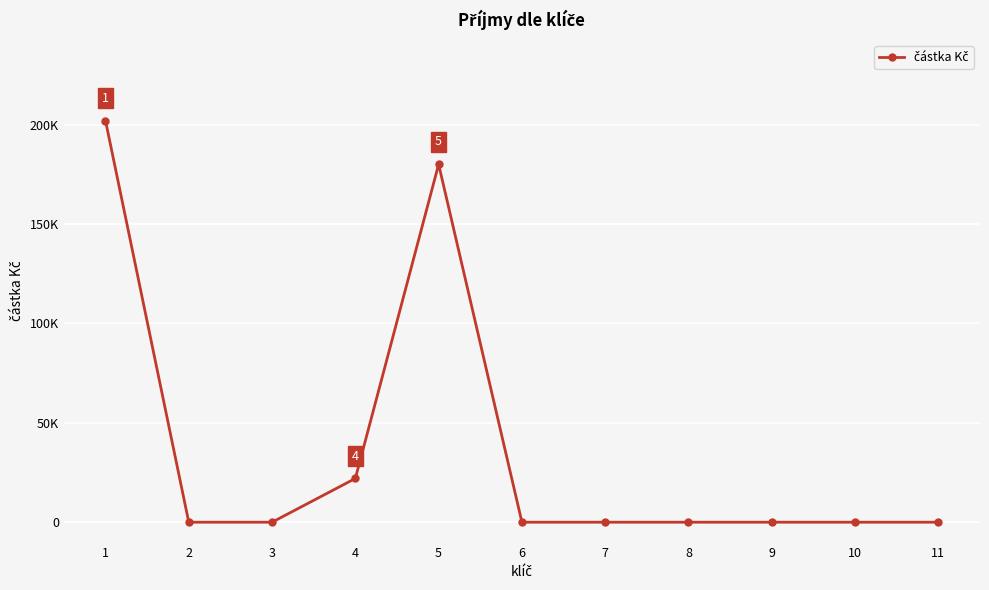

Rank the categories by value from lowest to highest.

2, 3, 6, 7, 8, 9, 10, 11, 4, 5, 1